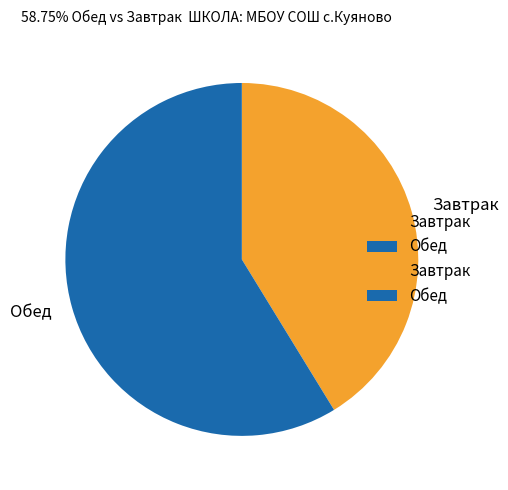

Which slice is the smallest?

Завтрак